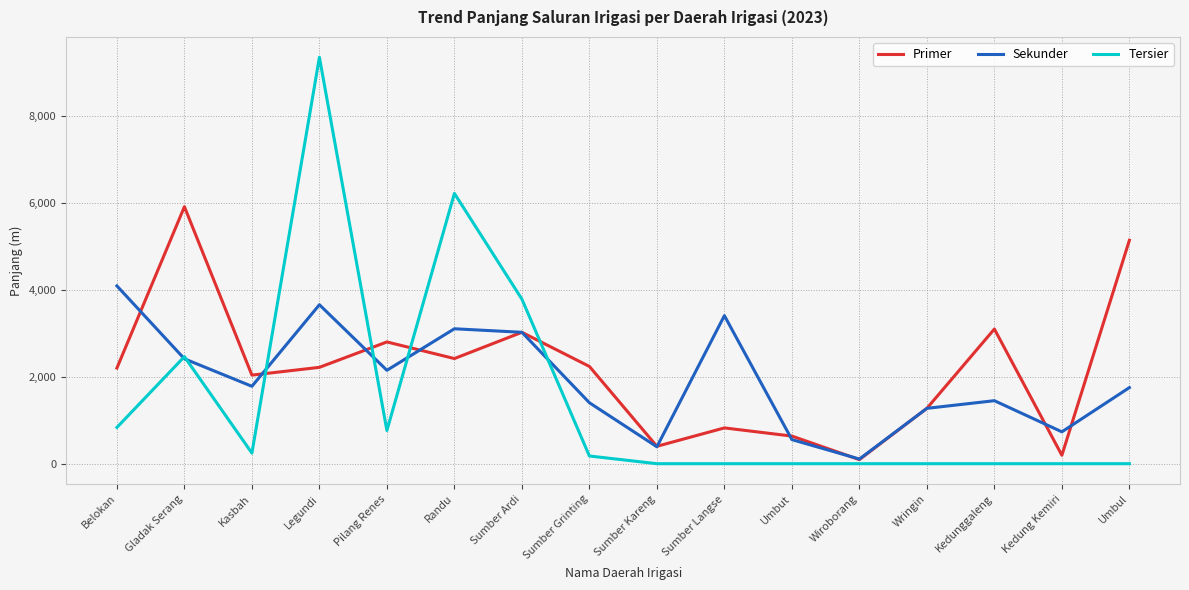

What position from the left is Legundi?

4